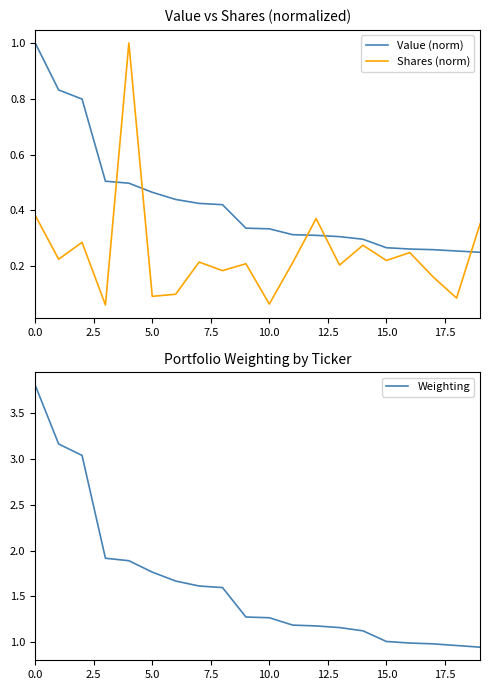

Reading right to left, extract all data points from this chart.

Value (norm): 0.2	0.3	0.3	0.3	0.3	0.3	0.3	0.3	0.3	0.3	0.3	0.4	0.4	0.4	0.5	0.5	0.5	0.8	0.8	1.0
Shares (norm): 0.4	0.1	0.2	0.2	0.2	0.3	0.2	0.4	0.2	0.1	0.2	0.2	0.2	0.1	0.1	1.0	0.1	0.3	0.2	0.4
Weighting: 0.9	1.0	1.0	1.0	1.0	1.1	1.2	1.2	1.2	1.3	1.3	1.6	1.6	1.7	1.8	1.9	1.9	3.0	3.2	3.8